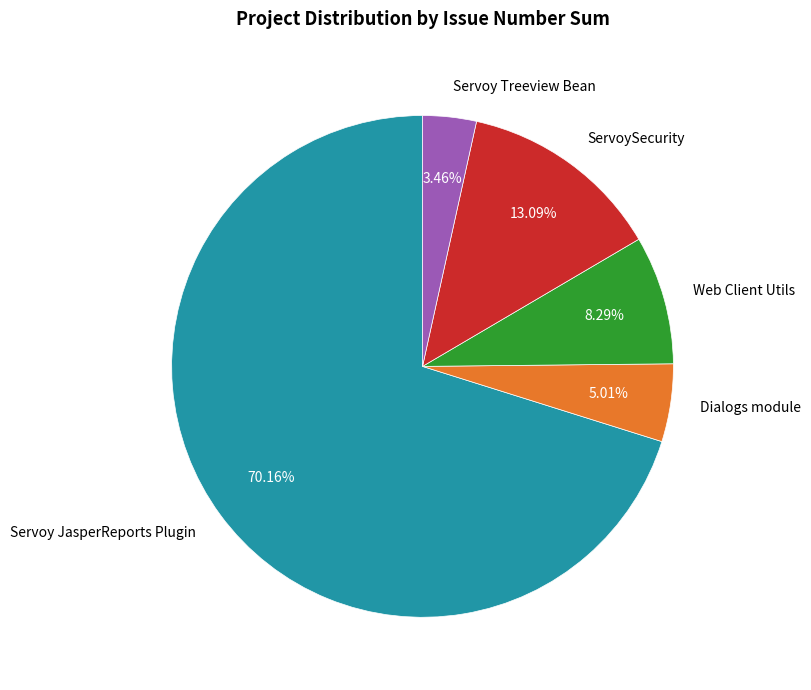

Which has a higher value, ServoySecurity or Web Client Utils?

ServoySecurity